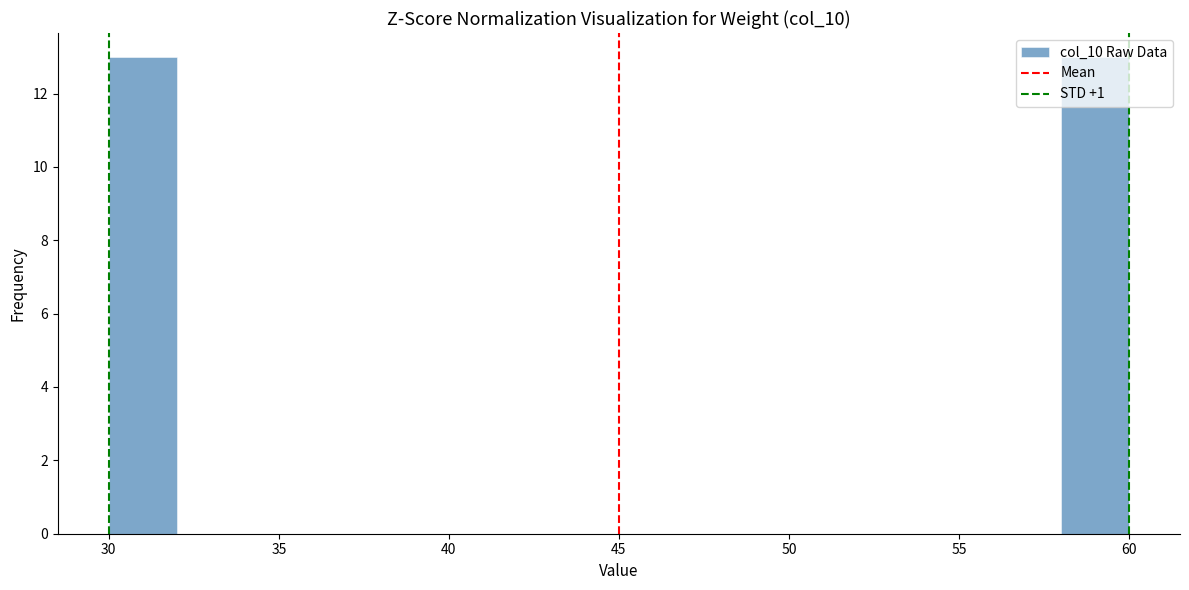

Reading left to right, list every bar in this chart as the range it spans on the x-axis followed by its height. The values are not printed on the chart, so give them approximately, as read against the axis.

30 to 32: 13
32 to 34: 0
34 to 36: 0
36 to 38: 0
38 to 40: 0
40 to 42: 0
42 to 44: 0
44 to 46: 0
46 to 48: 0
48 to 50: 0
50 to 52: 0
52 to 54: 0
54 to 56: 0
56 to 58: 0
58 to 60: 13